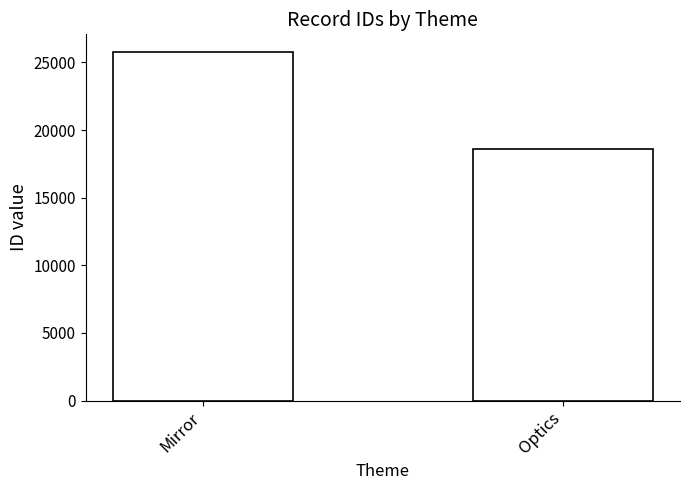

What is the sum of the values at Mirror and Optics?

44407